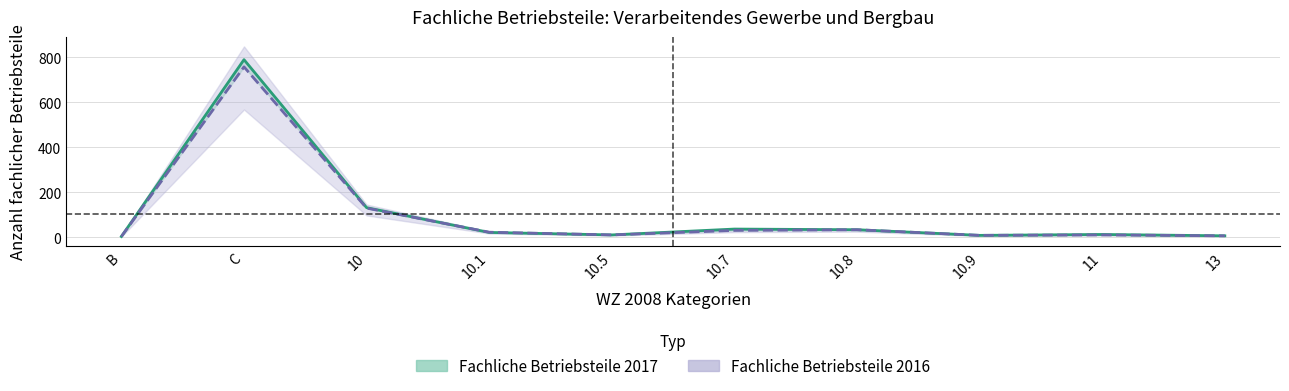

Rank the series by their maximum value, from lowest to highest.

Fachliche Betriebsteile 2016, Fachliche Betriebsteile 2017